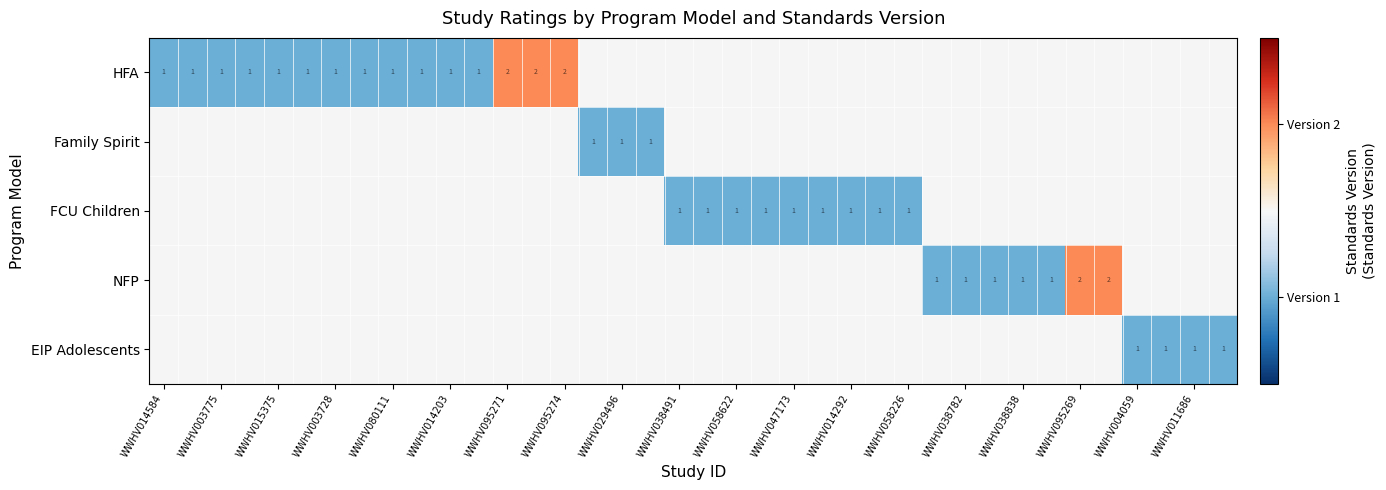

True or false: FCU Children has a value of 1 at WWHV047173.

True